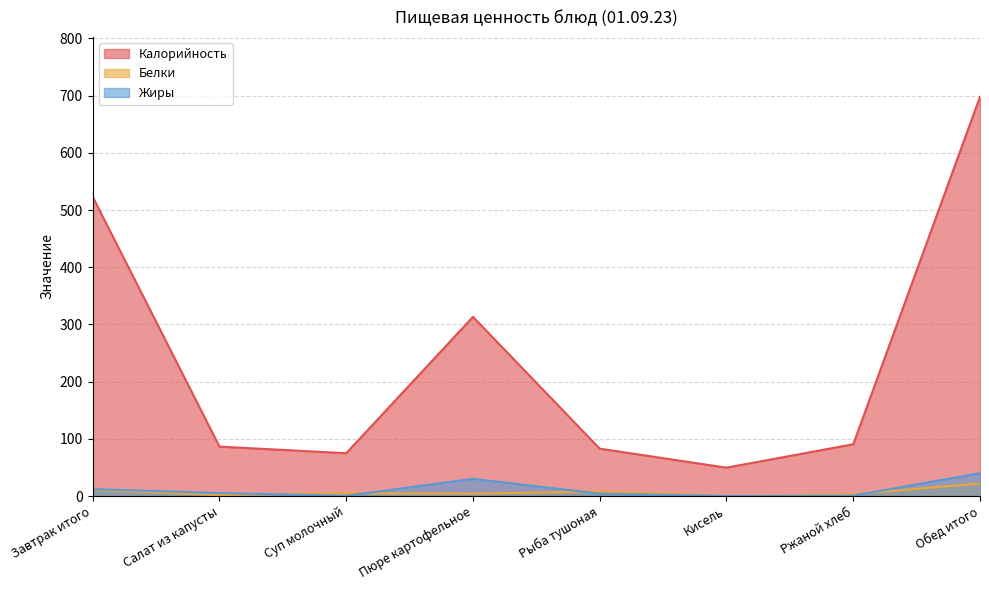

At which category is the sum across all series the highest?

Обед итого